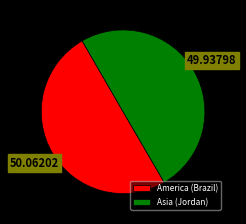

What is the ratio of the value at America (Brazil) to the value at Asia (Jordan)?

1.0